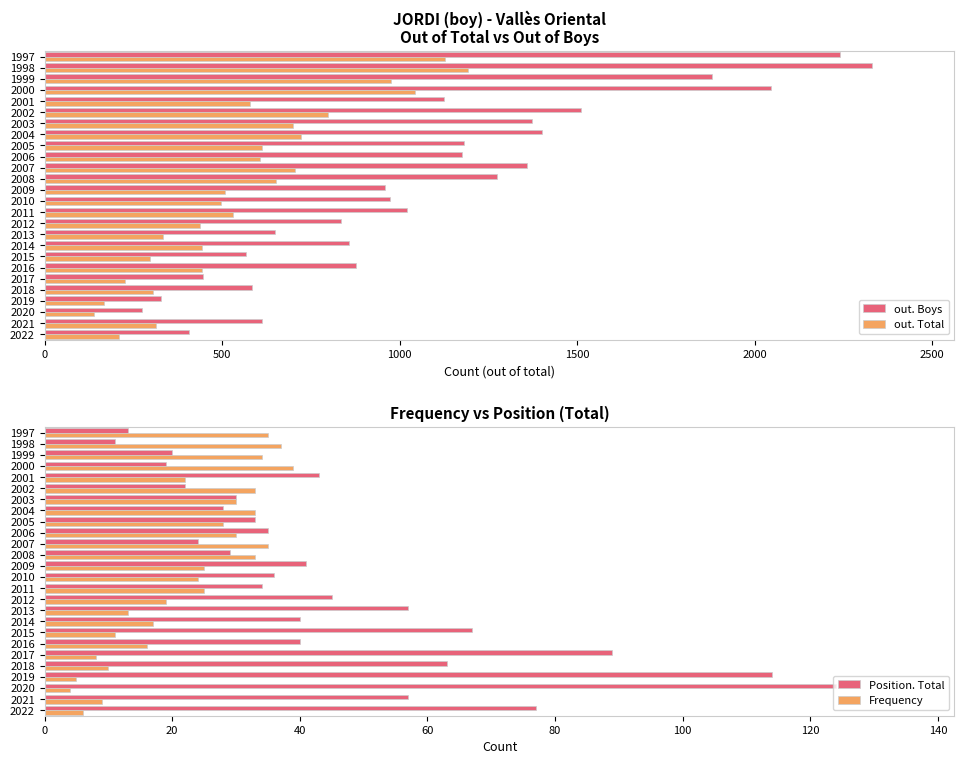

What is the sum of all out. Boys values?

28288